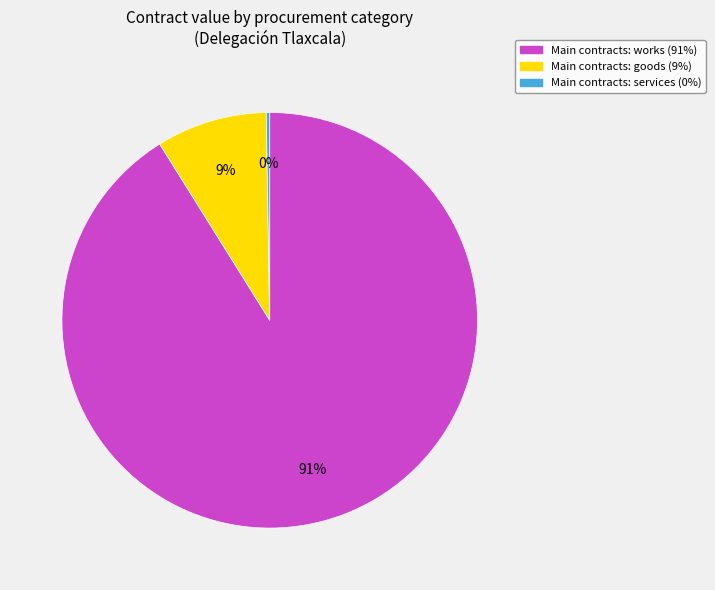

Is there any slice that represents more than half of the pie?

Yes